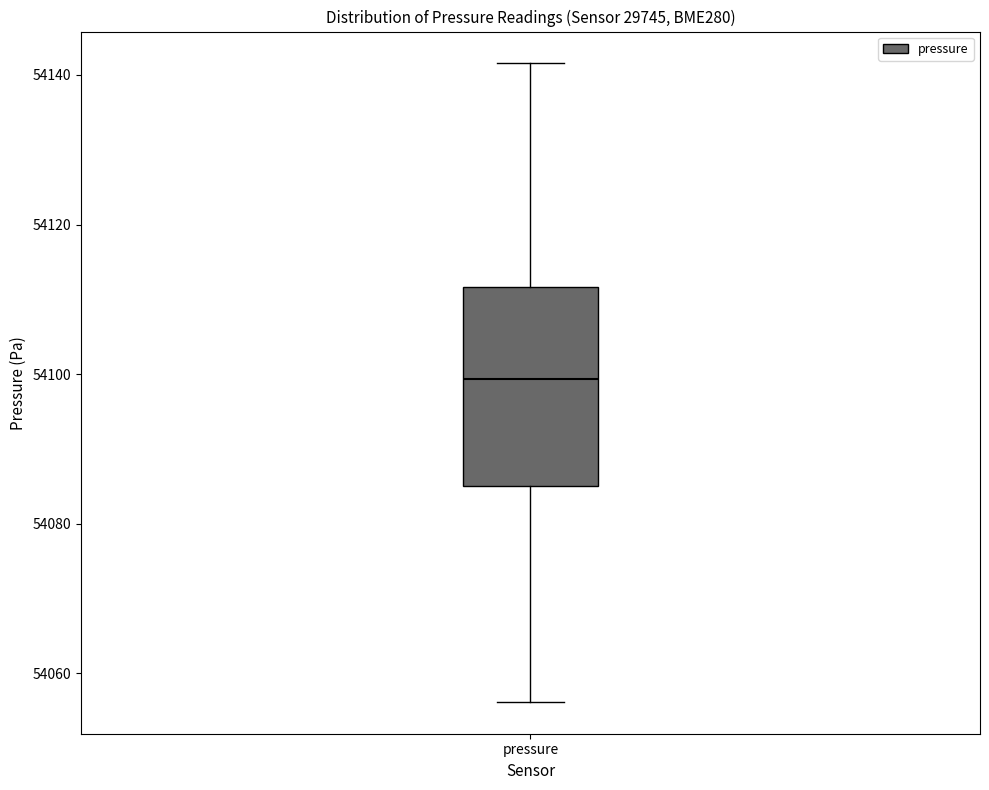

Where does the lower whisker of the box for pressure end on the y-axis? The values are not printed on the chart, so give them approximately, as read against the axis.

54056